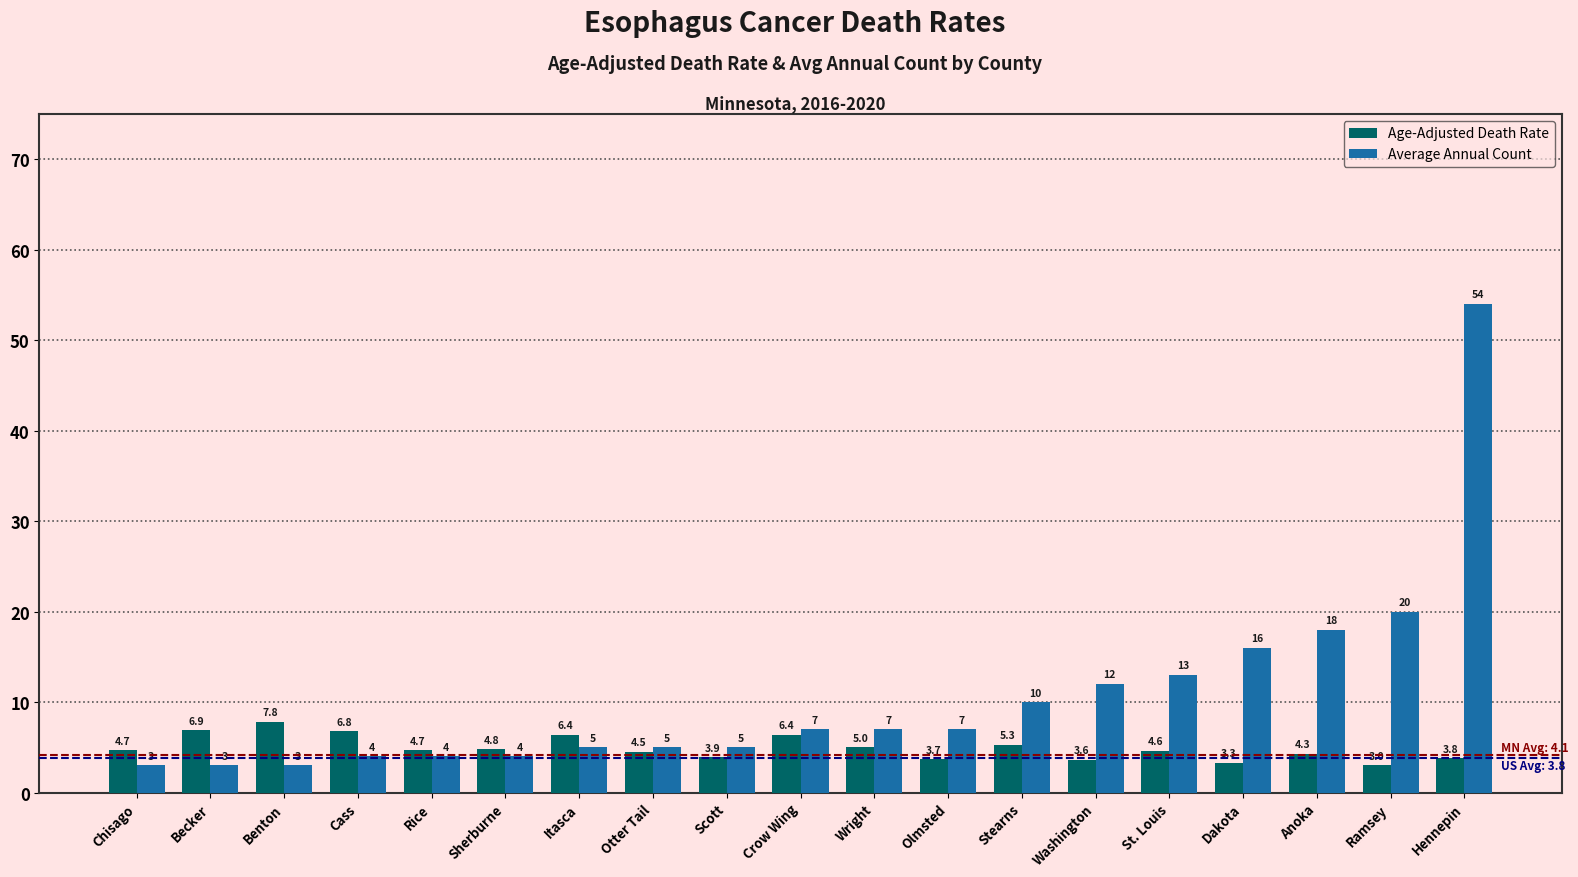

Reading left to right, list all the values displayed in this chart.

Age-Adjusted Death Rate: 4.7	6.9	7.8	6.8	4.7	4.8	6.4	4.5	3.9	6.4	5.0	3.7	5.3	3.6	4.6	3.3	4.3	3.0	3.8
Average Annual Count: 3.0	3.0	3.0	4.0	4.0	4.0	5.0	5.0	5.0	7.0	7.0	7.0	10.0	12.0	13.0	16.0	18.0	20.0	54.0